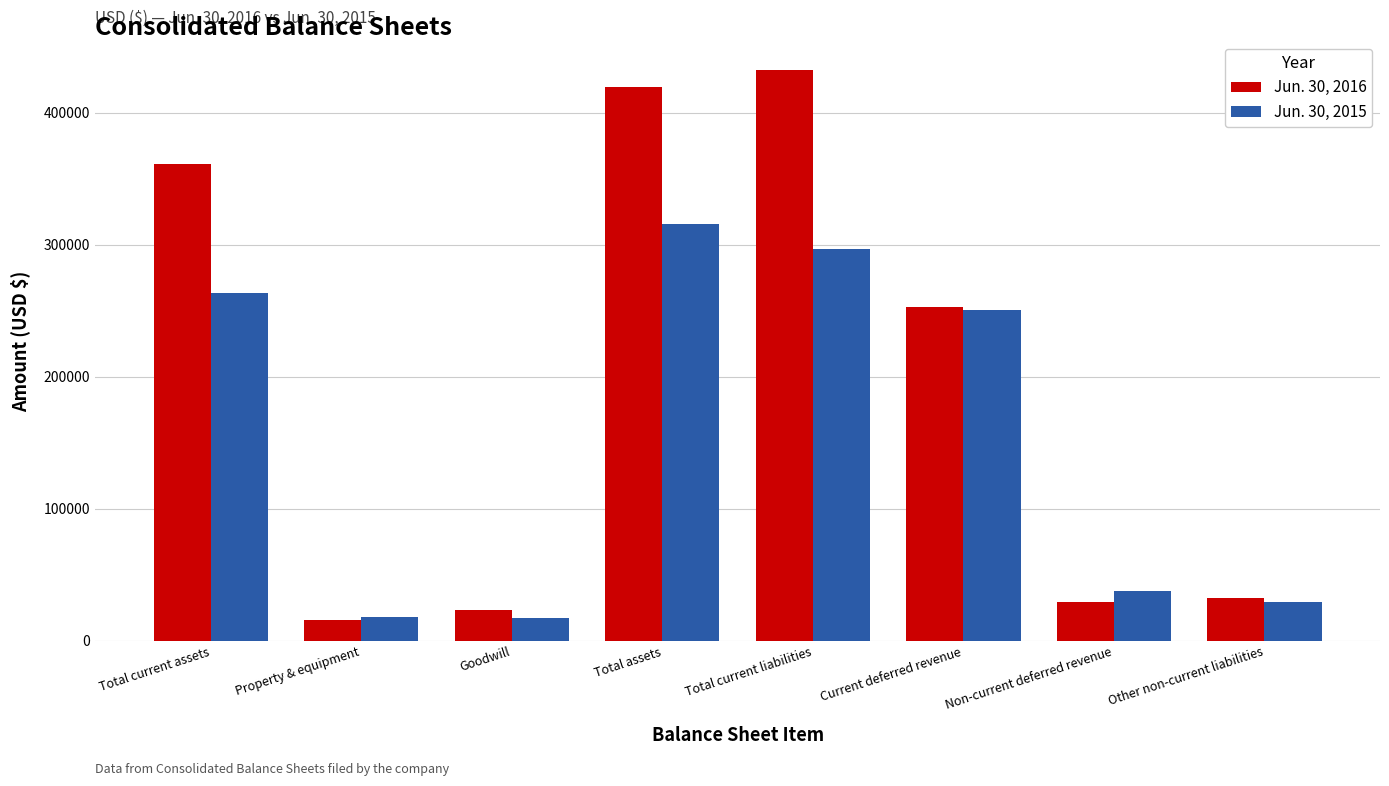

Rank the series by their maximum value, from lowest to highest.

Jun. 30, 2015, Jun. 30, 2016